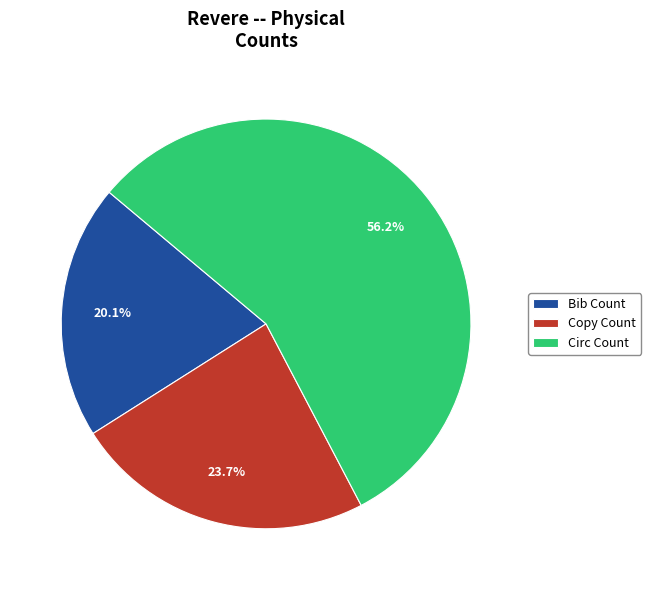

How many segments does this pie chart have?

3